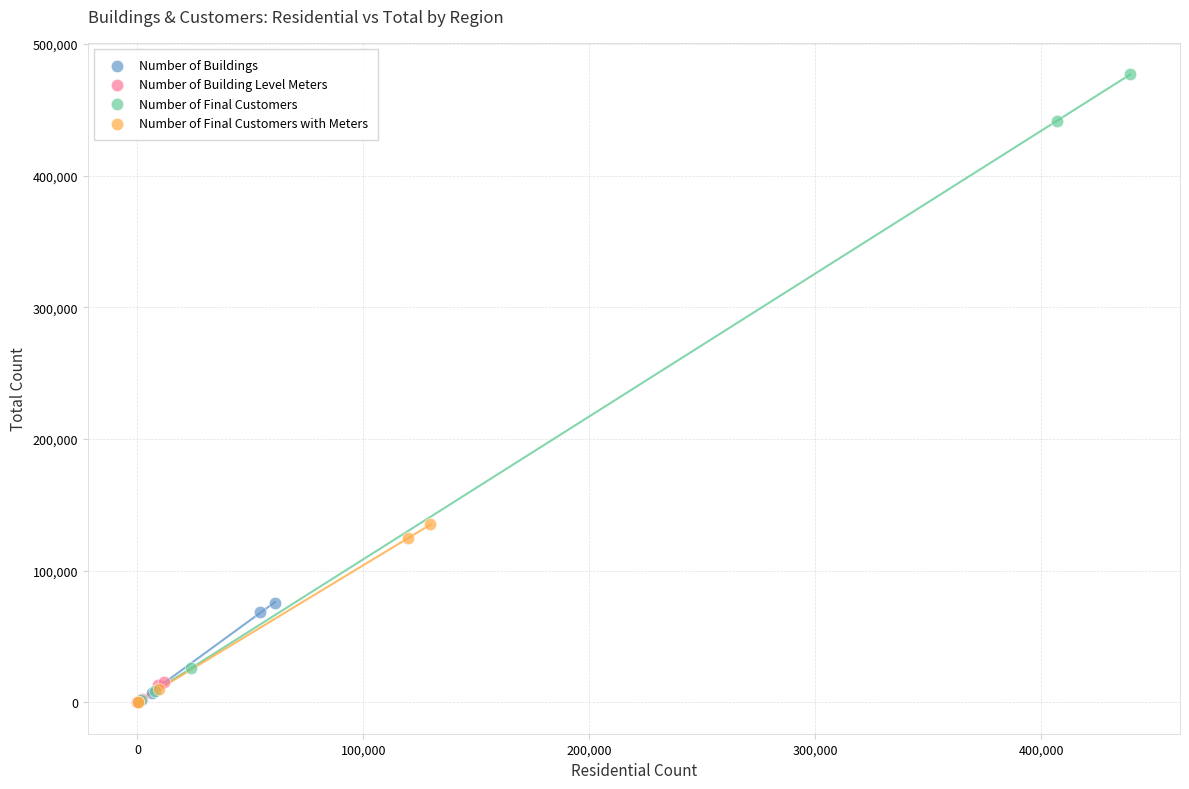

Which series has the largest Y range (max minus min)?

Number of Final Customers